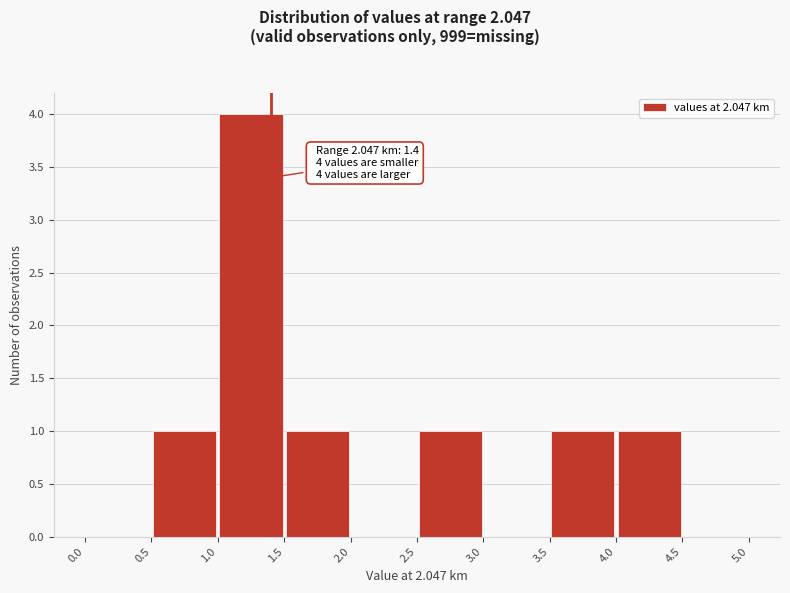

Over which range of the x-axis is the bar tallest?

1.0 to 1.5